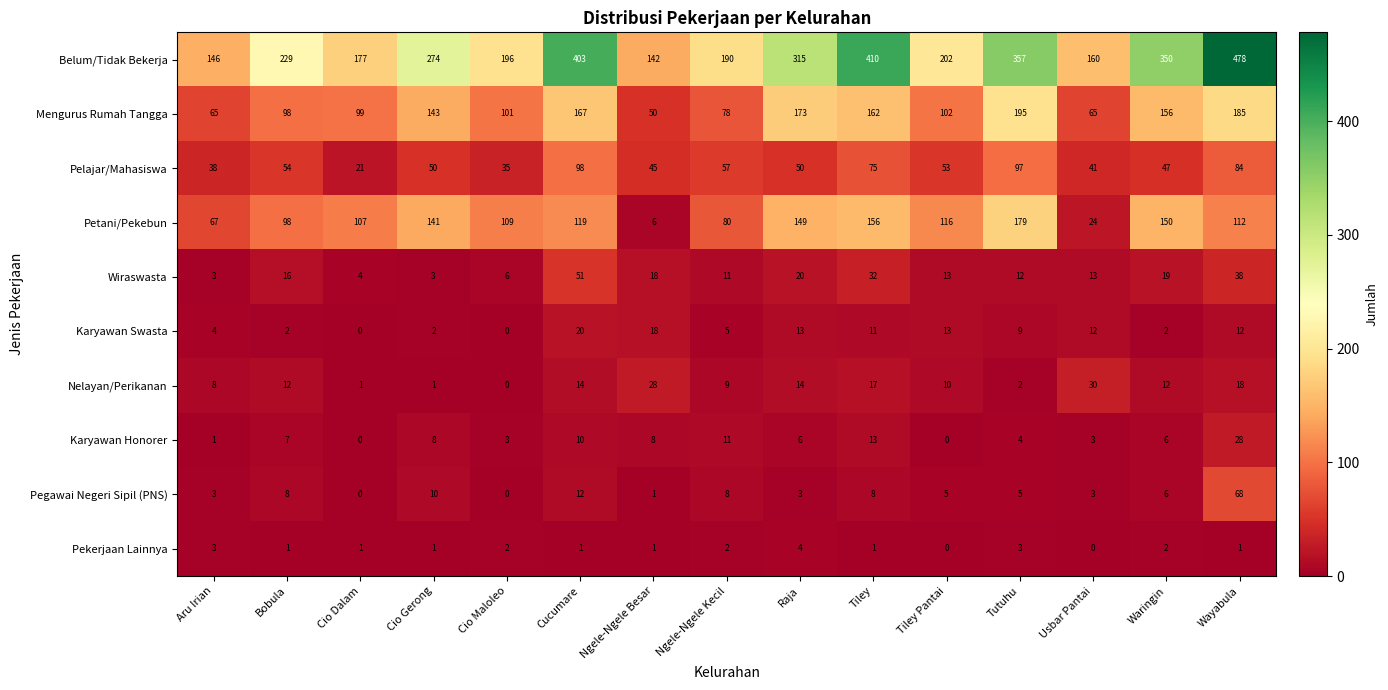

Which series has the largest total across all categories?

Belum/Tidak Bekerja